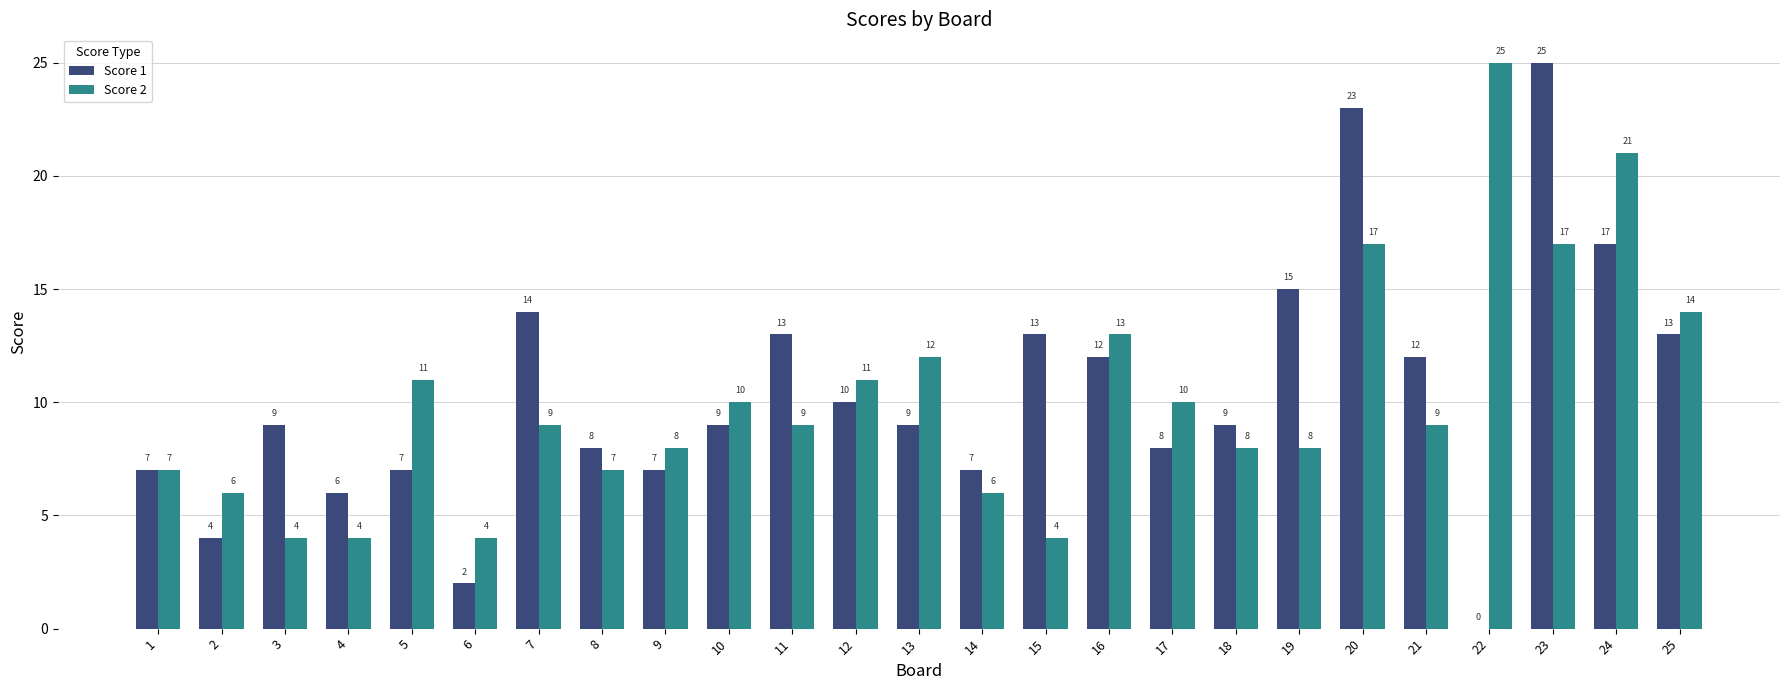

Reading left to right, extract all data points from this chart.

Score 1: 7	4	9	6	7	2	14	8	7	9	13	10	9	7	13	12	8	9	15	23	12	0	25	17	13
Score 2: 7	6	4	4	11	4	9	7	8	10	9	11	12	6	4	13	10	8	8	17	9	25	17	21	14